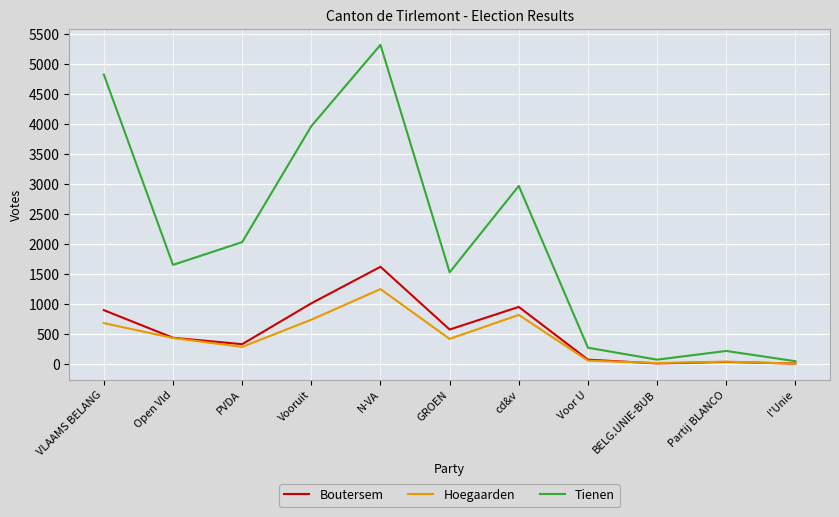

Does the chart have visible grid lines?

Yes